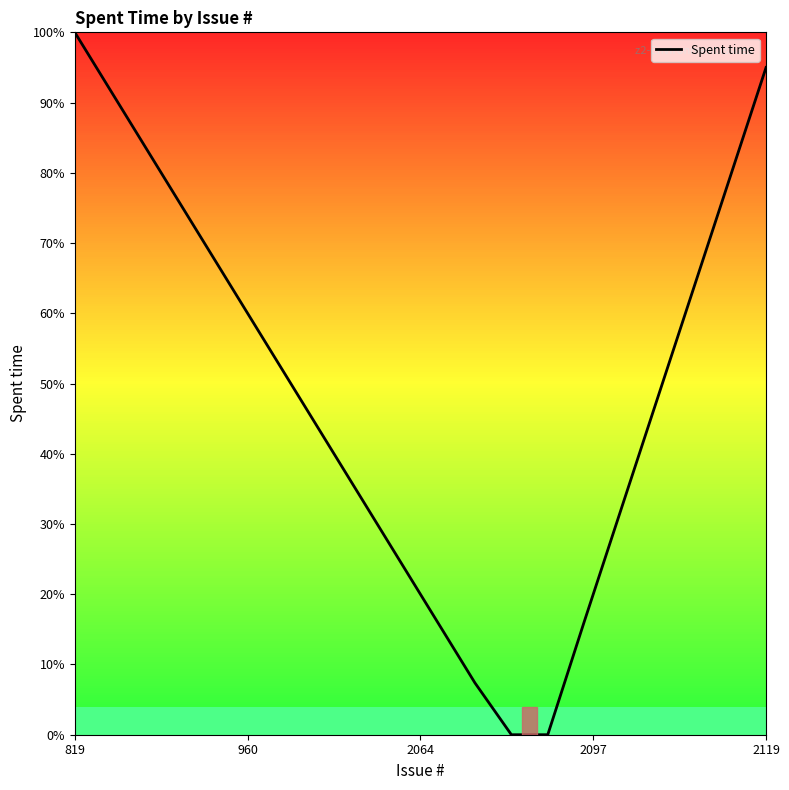

What is the maximum value shown in the chart?

100.0